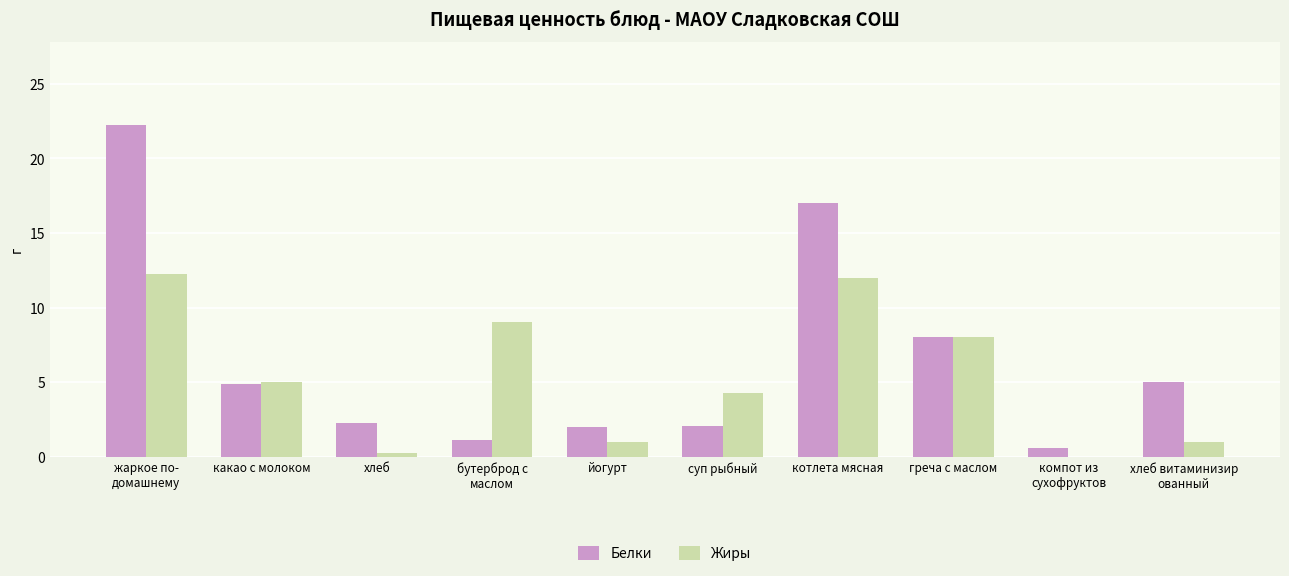

Where is Белки nearest to the value 11?

греча с маслом